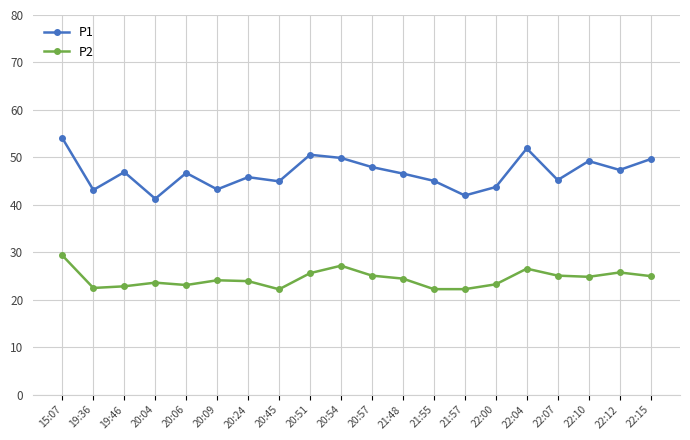

At which label does P1 first exceed 46?

15:07